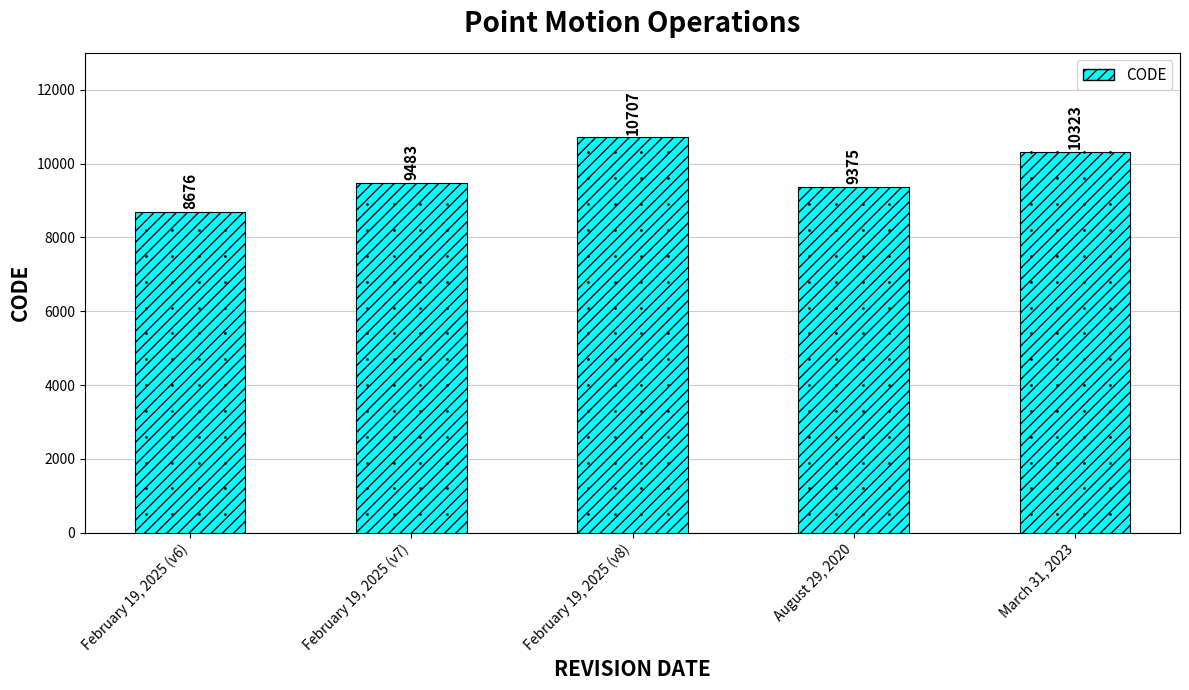

What is the change in value from August 29, 2020 to March 31, 2023?

+948